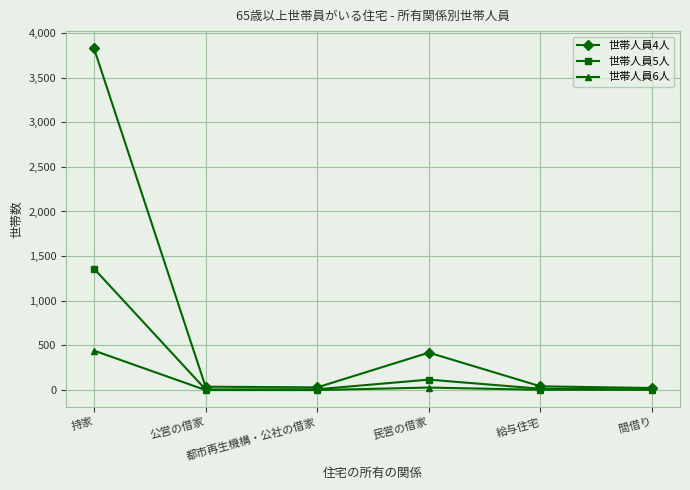

Between 都市再生機構・公社の借家 and 民営の借家, which series saw the biggest shift?

世帯人員4人